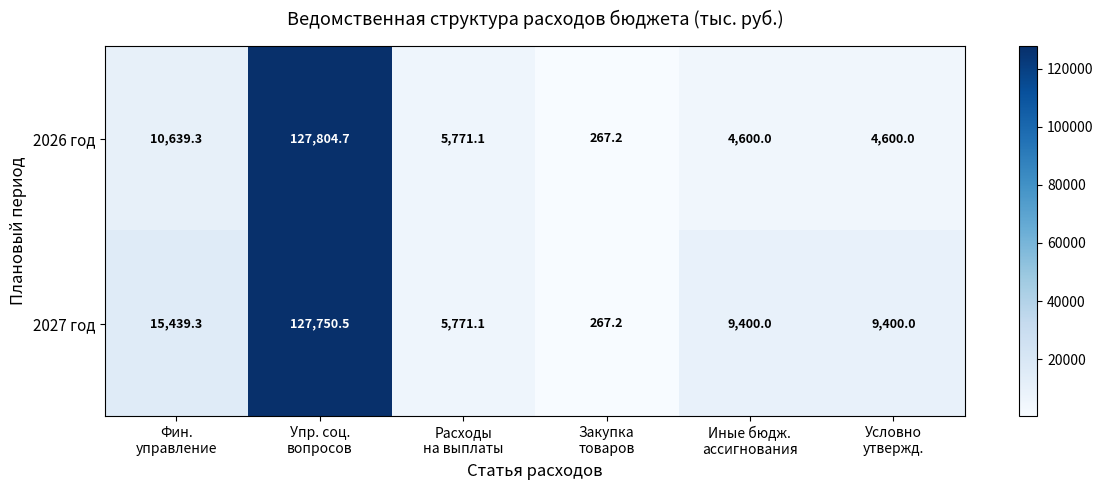

List the series in order of their peak value, highest first.

2026 год, 2027 год